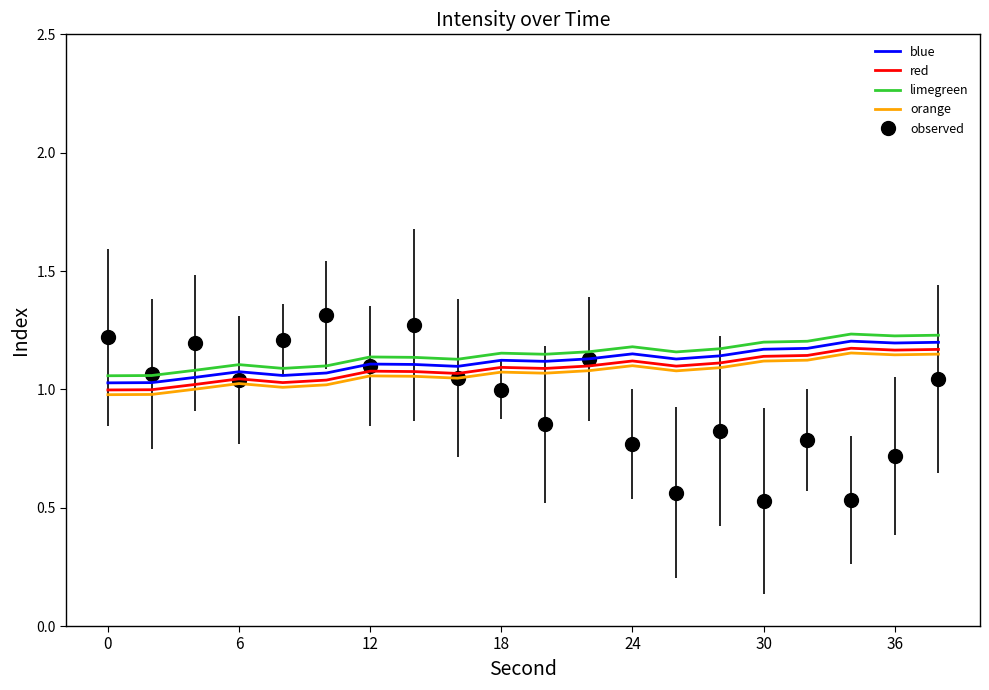

True or false: blue and orange intersect in this chart.

False